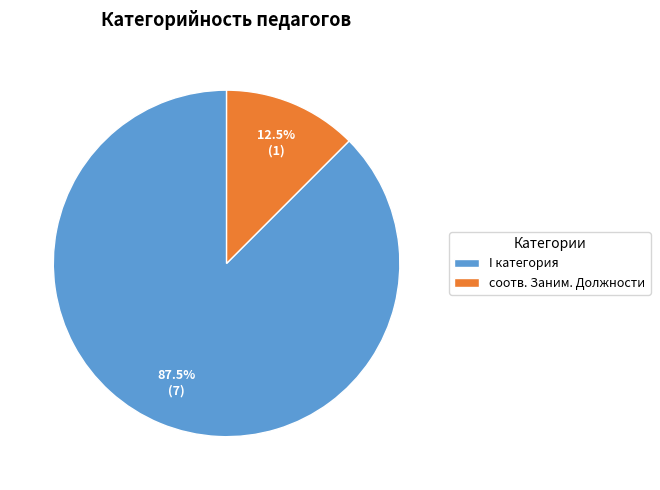

To the nearest percent, what is the difference between the largest and smallest slice percentages?

75%